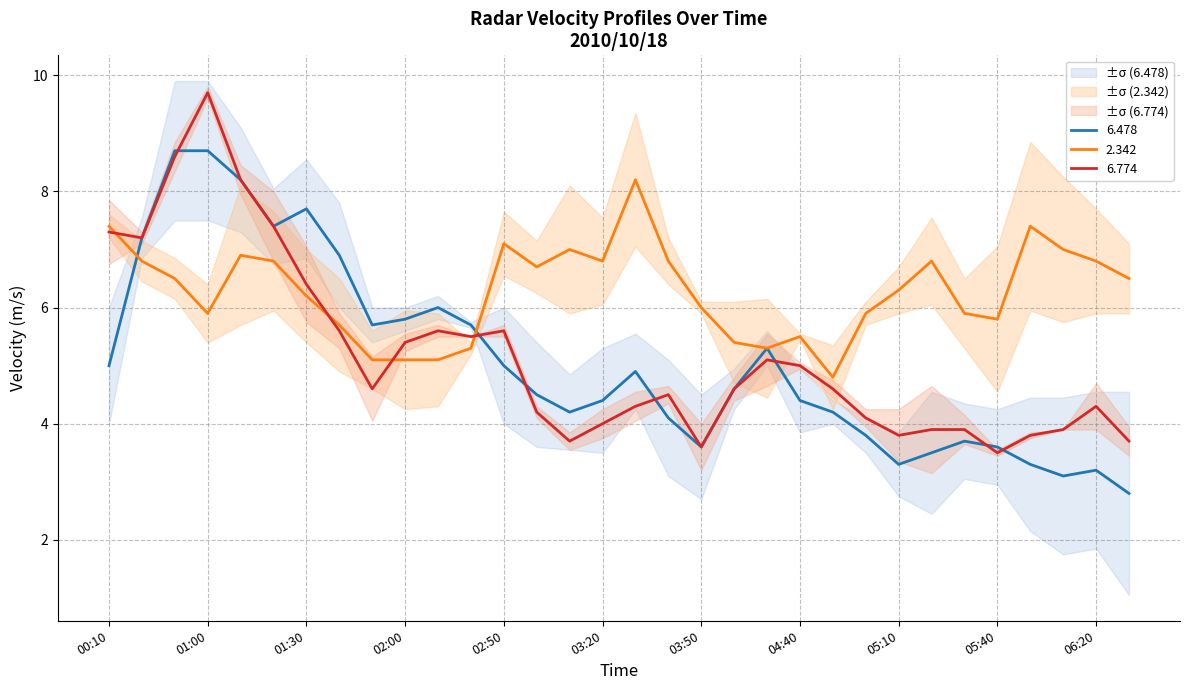

In 6.478, how many points are higher than both neighbors (excluding endpoints)?

6